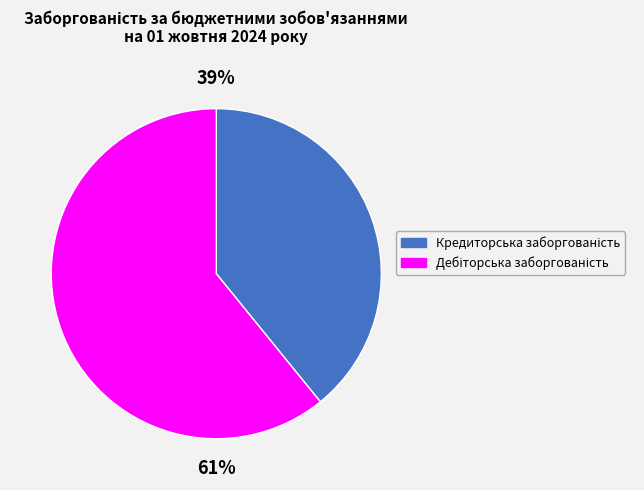

Does any single category account for the majority?

Yes